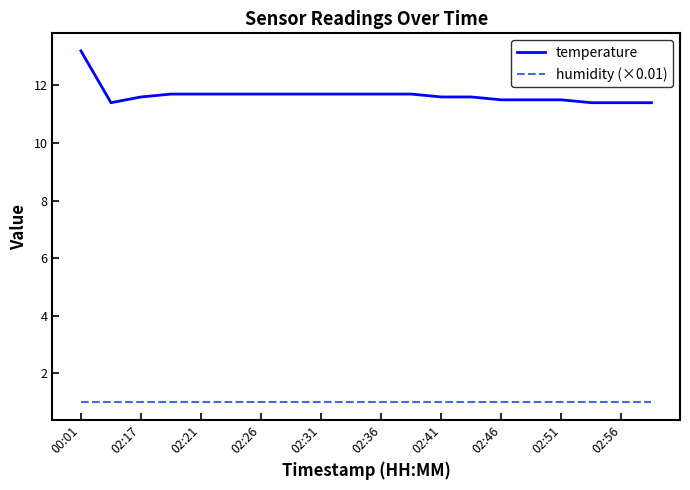

What is the greatest value displayed?

13.2